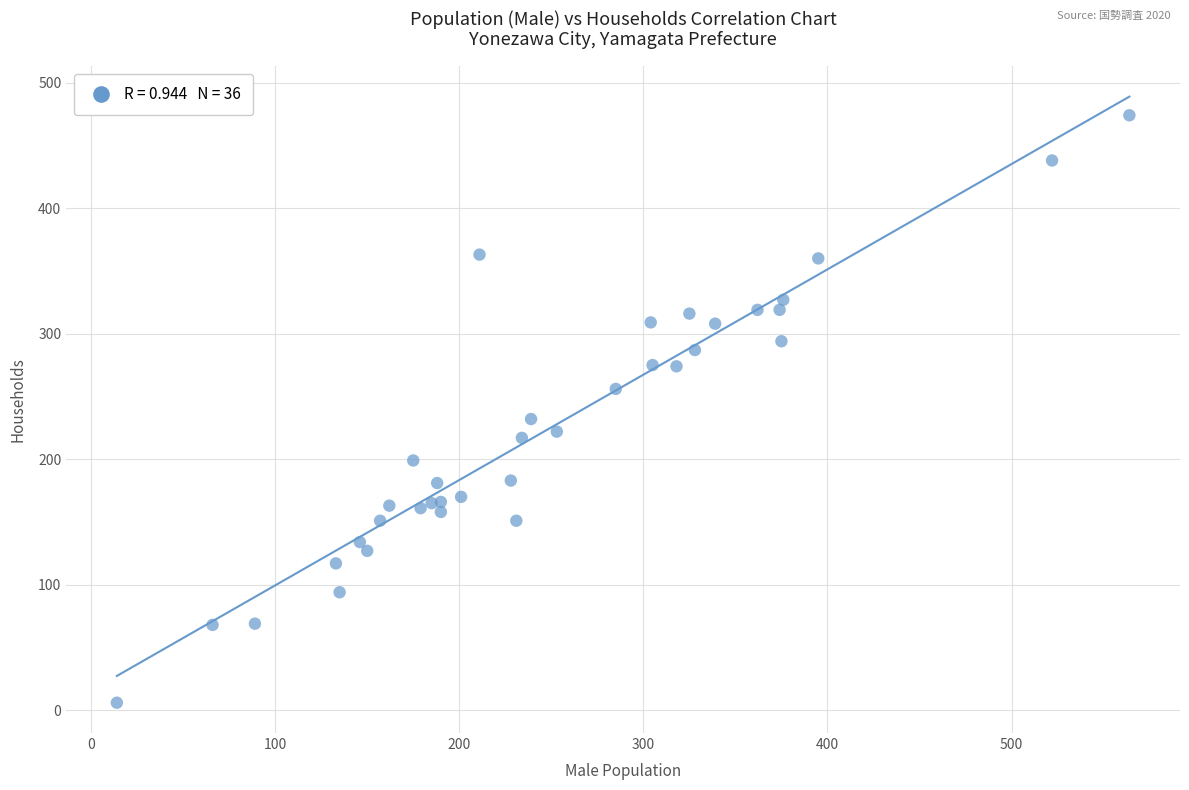

What Y value in the scatter plot is closest to 240?

232